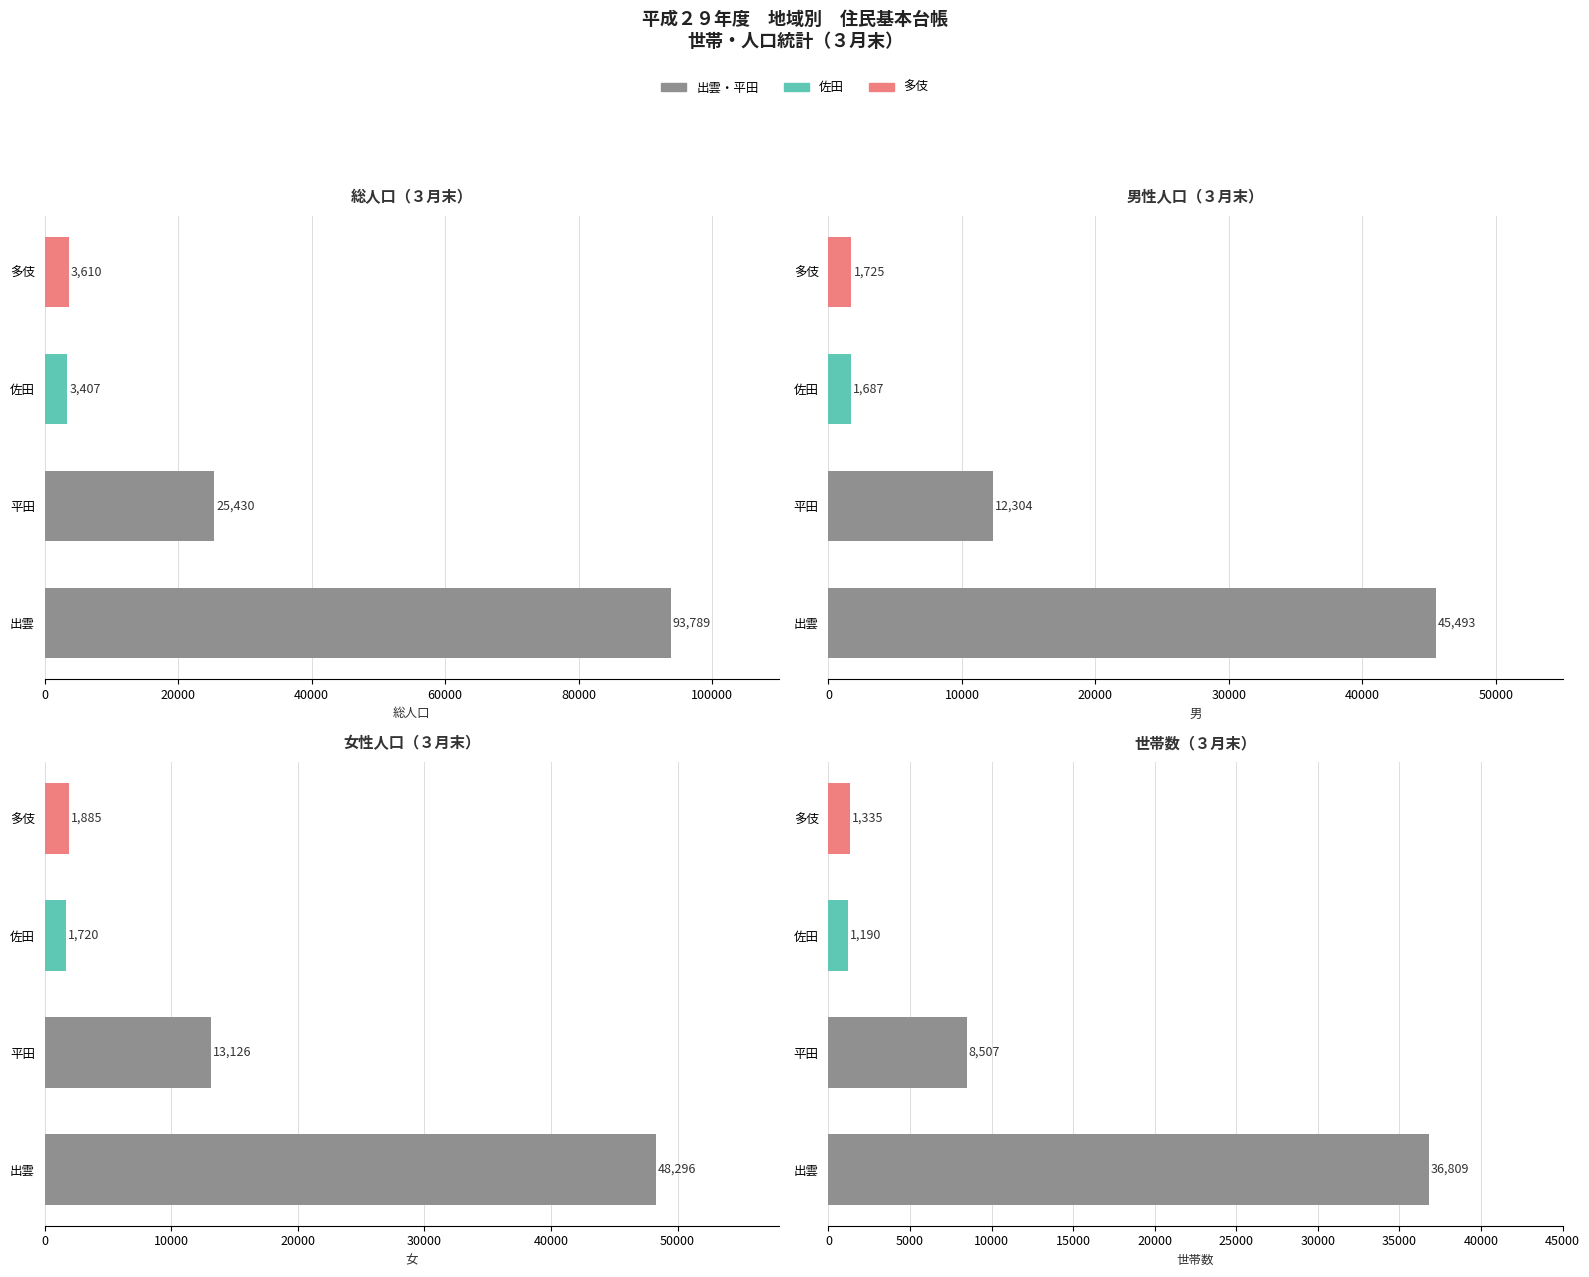

What is the difference between the highest and lowest values at 0?

56980